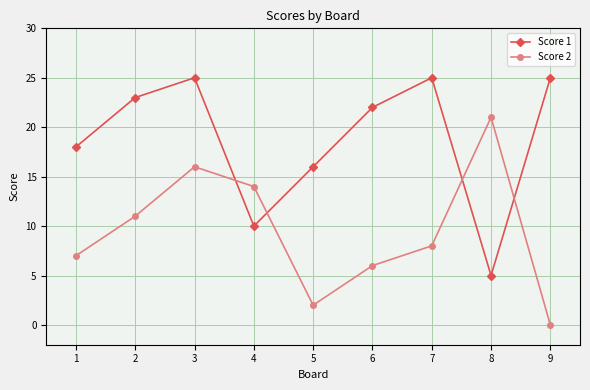

Which label corresponds to the smallest value in the chart?

9